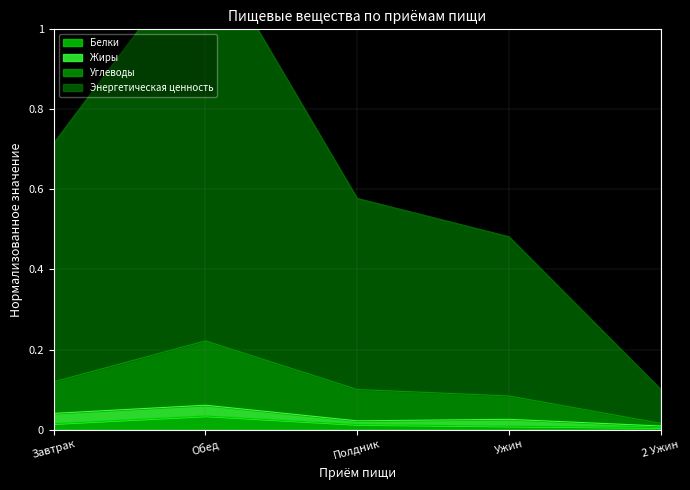

The value of Белки at Ужин is 0.0. True or false?

True